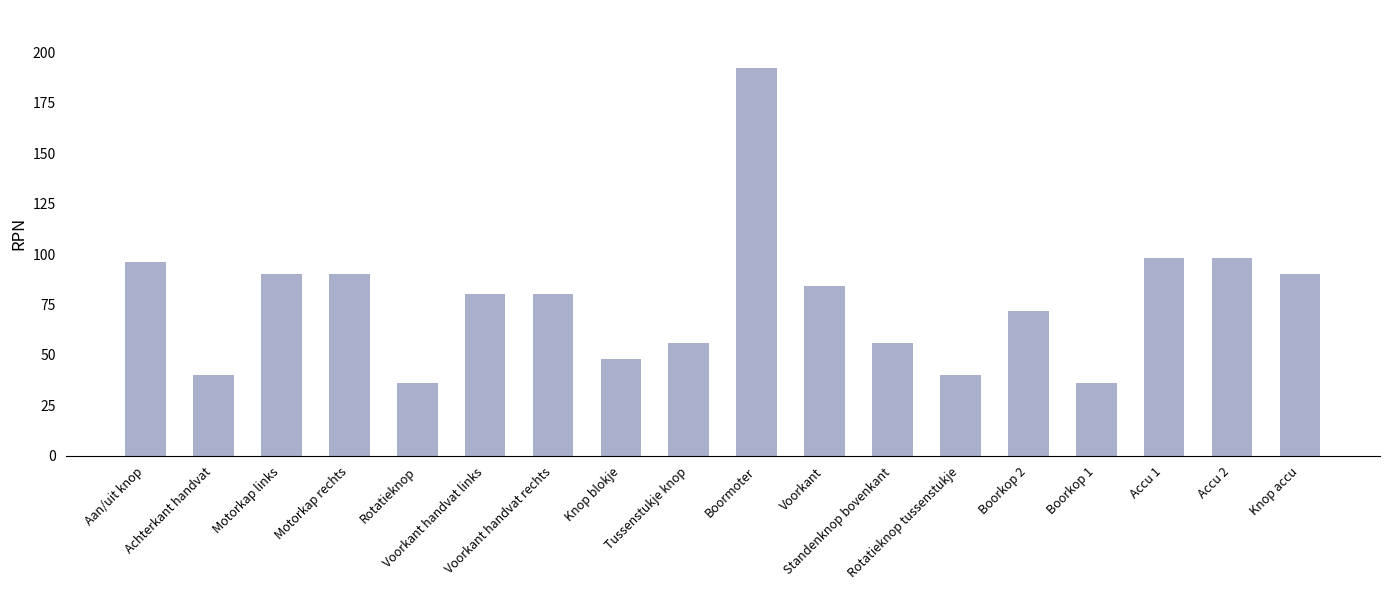

The chart shows a value of 40 at Rotatieknop tussenstukje. True or false?

True